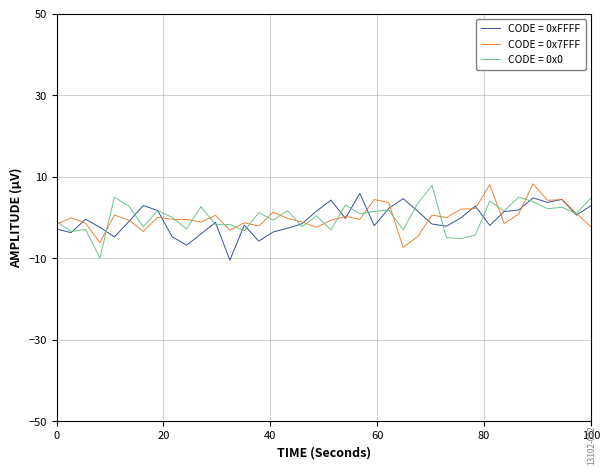

What is the lowest value of the CODE = 0x7FFF series?

-7.3